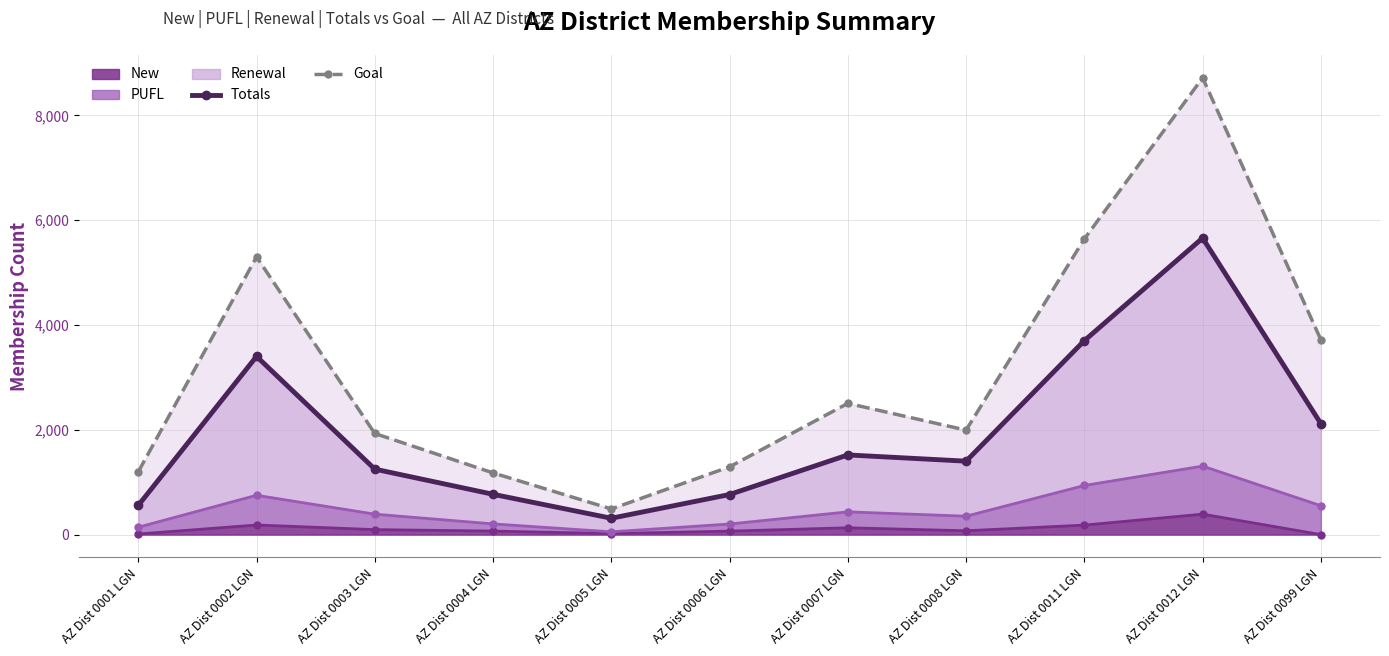

Reading left to right, transcribe all the data shown in this chart.

Totals: AZ Dist 0001 LGN=557	AZ Dist 0002 LGN=3400	AZ Dist 0003 LGN=1249	AZ Dist 0004 LGN=769	AZ Dist 0005 LGN=312	AZ Dist 0006 LGN=765	AZ Dist 0007 LGN=1520	AZ Dist 0008 LGN=1401	AZ Dist 0011 LGN=3701	AZ Dist 0012 LGN=5658	AZ Dist 0099 LGN=2117
Goal: AZ Dist 0001 LGN=1198	AZ Dist 0002 LGN=5299	AZ Dist 0003 LGN=1929	AZ Dist 0004 LGN=1177	AZ Dist 0005 LGN=489	AZ Dist 0006 LGN=1293	AZ Dist 0007 LGN=2504	AZ Dist 0008 LGN=1993	AZ Dist 0011 LGN=5642	AZ Dist 0012 LGN=8715	AZ Dist 0099 LGN=3718